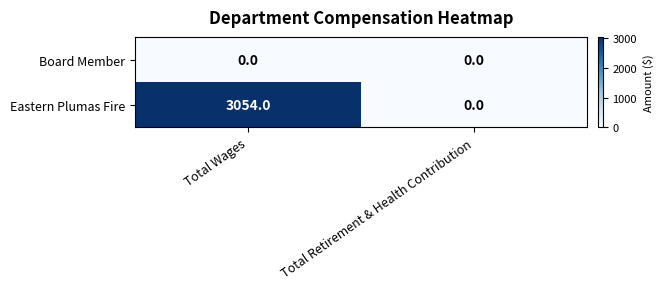

What is the difference between the maximum and minimum values in the Eastern Plumas Fire series?

3054